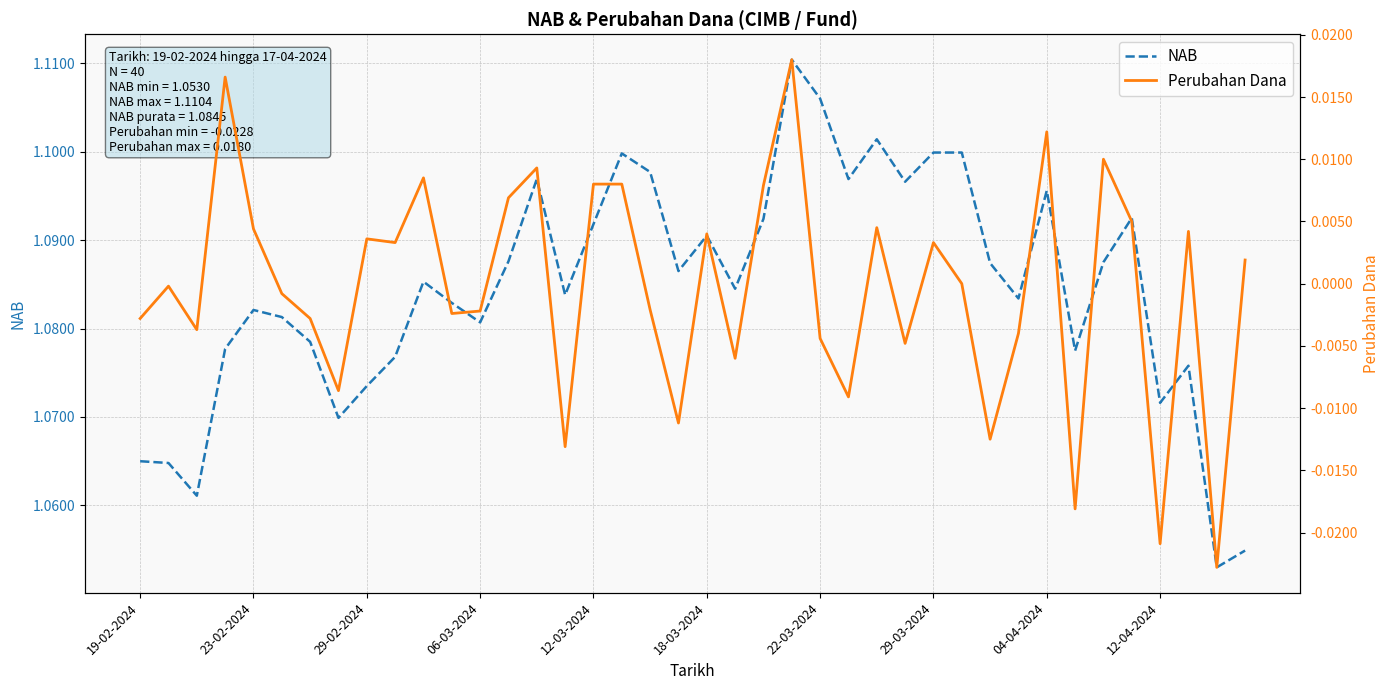

What is the difference between the highest and lowest values at 14?

1.1